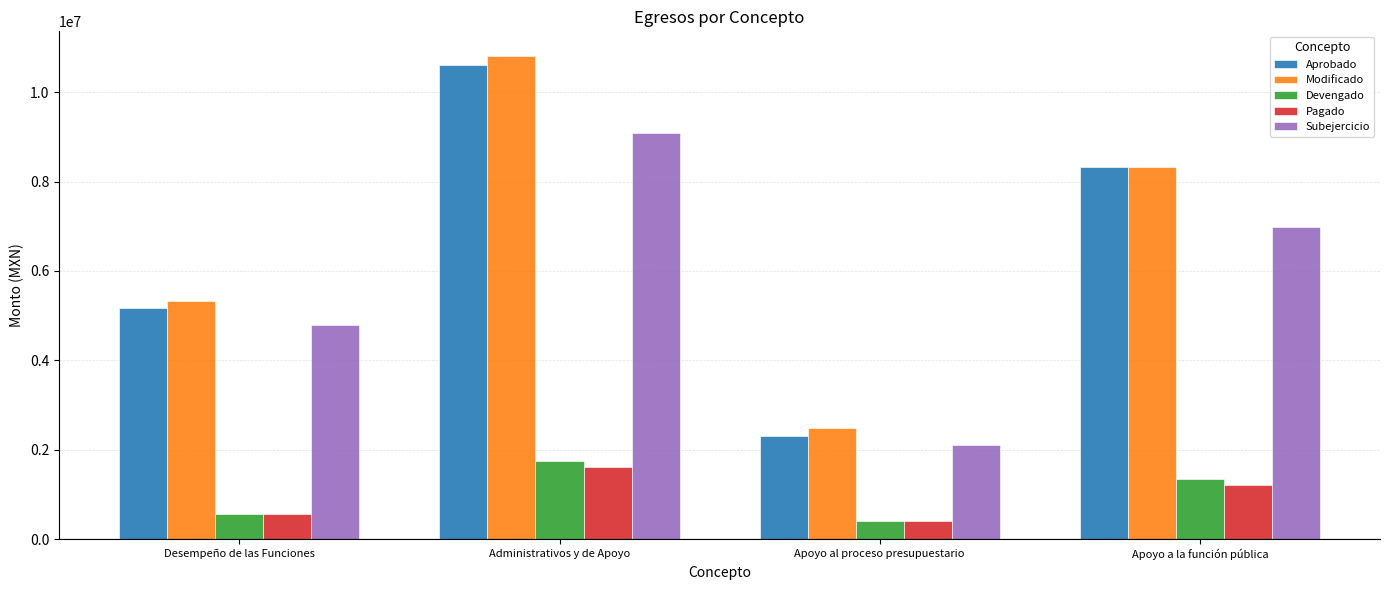

What is the difference between the Devengado values at Apoyo al proceso presupuestario and Desempeño de las Funciones?

159729.3